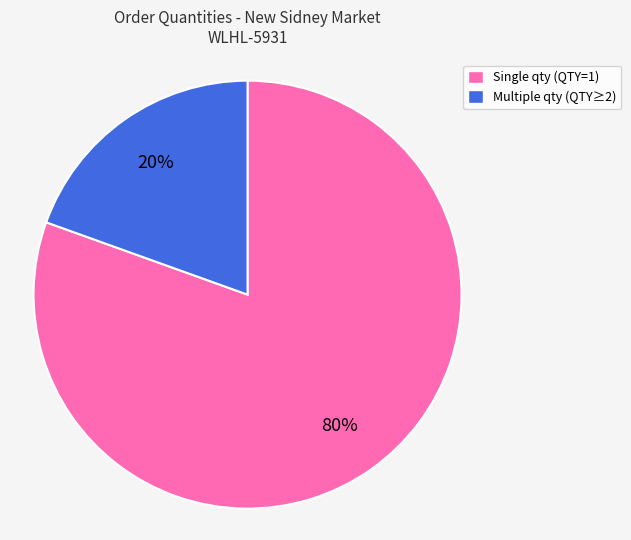

How many slices are in this pie chart?

2